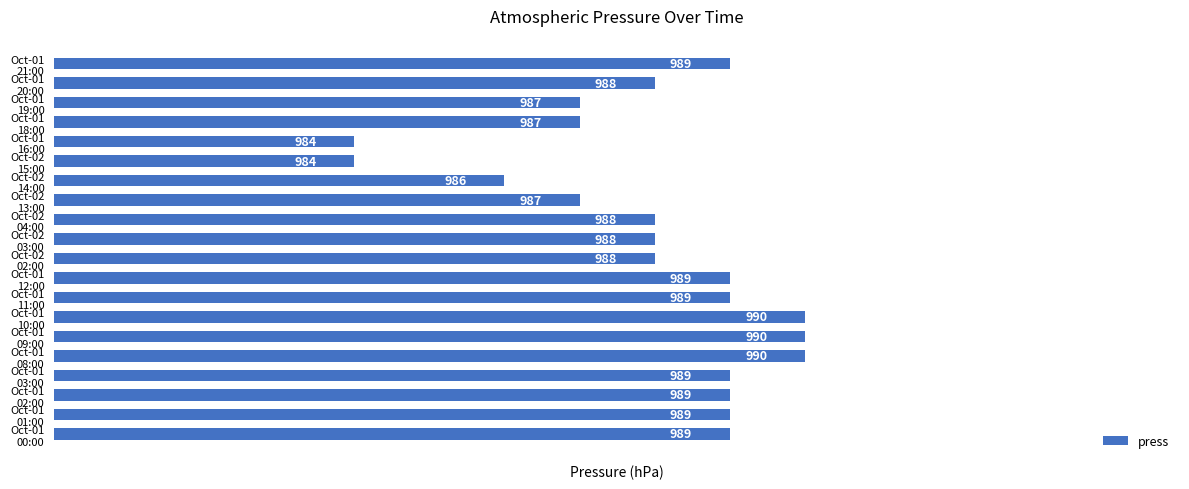

Count the values in the range 987 to 989.

14